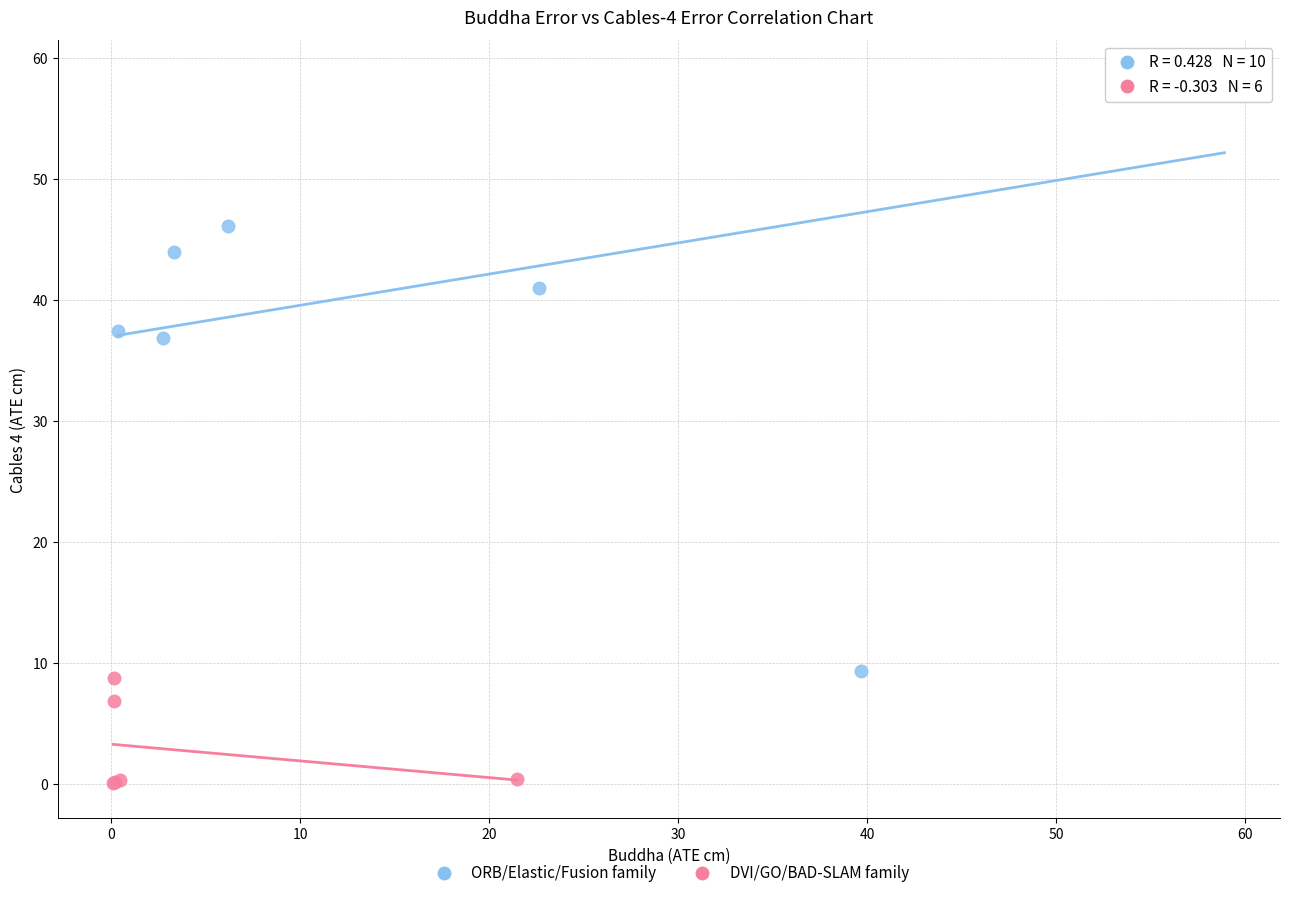

Which series contains the highest Y value?

ORB/Elastic/Fusion family